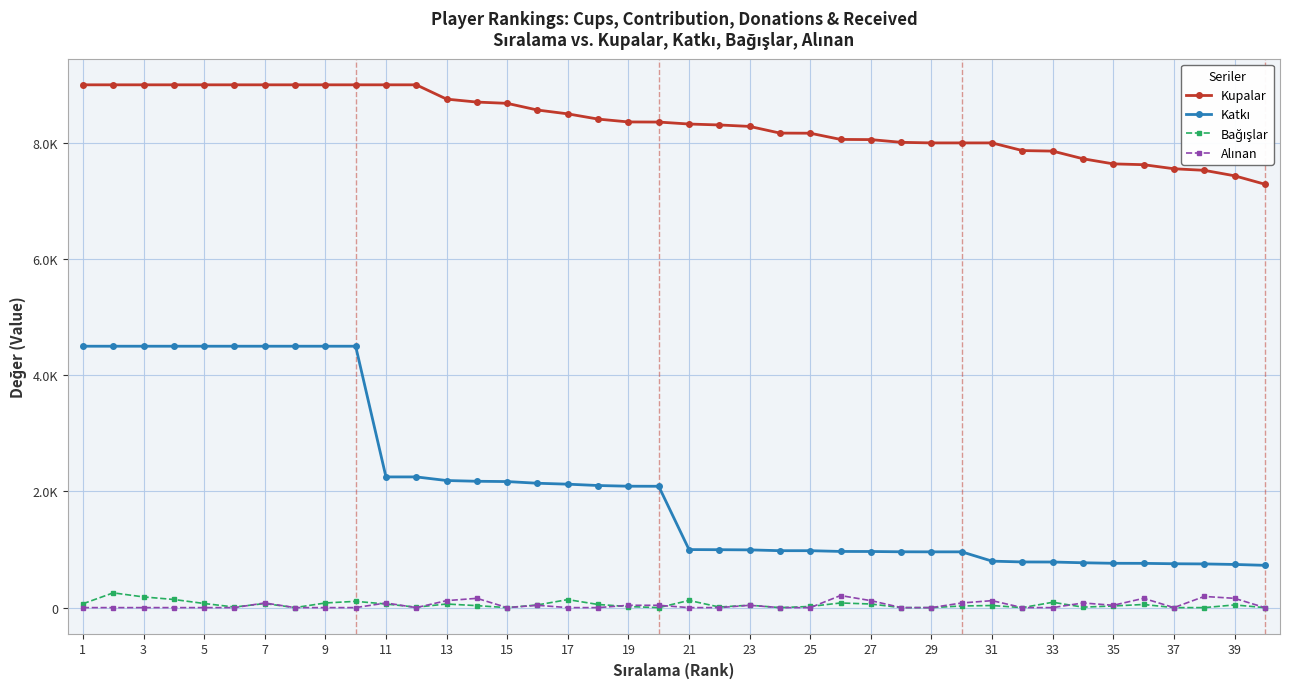

True or false: Kupalar and Katkı intersect in this chart.

False